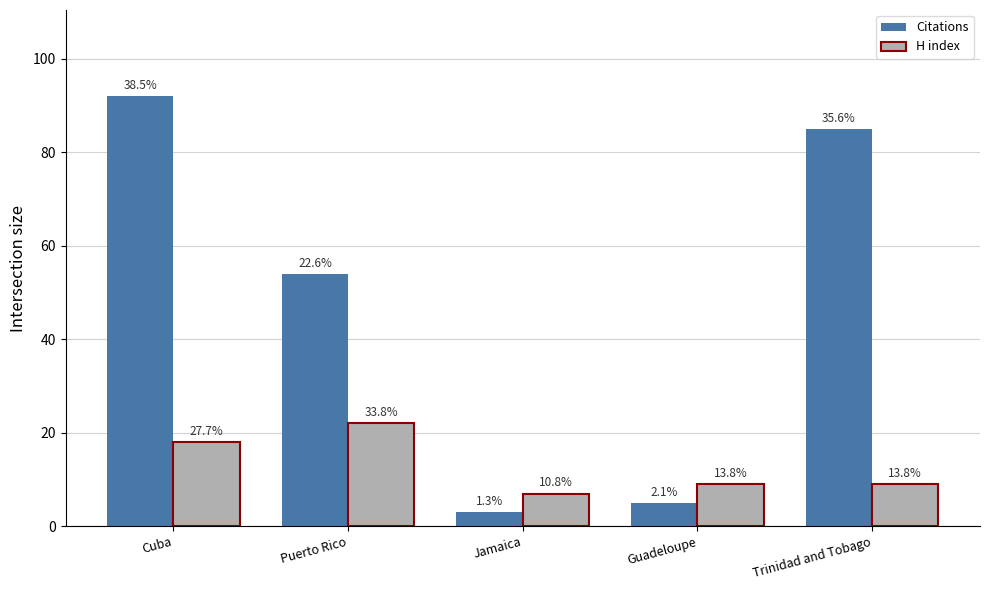

What is the difference between the second highest and second lowest values in the H index series?

9